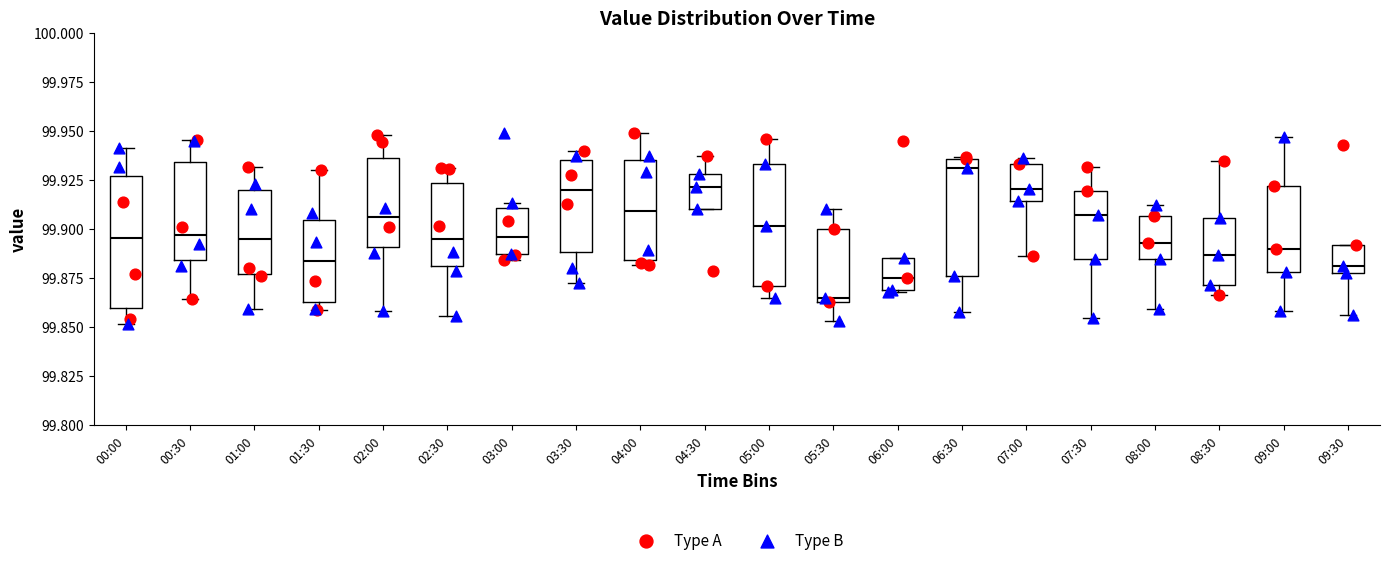

Reading left to right, read every box against the y-axis: the position of its median line, the range the box covers, and the ends of its whiskers. The values are not printed on the chart, so give them approximately, as read against the axis.

00:00: median 99.895, box 99.860 to 99.925, whiskers 99.850 to 99.940
00:30: median 99.895, box 99.885 to 99.935, whiskers 99.865 to 99.945
01:00: median 99.895, box 99.875 to 99.920, whiskers 99.860 to 99.930
01:30: median 99.885, box 99.865 to 99.905, whiskers 99.860 to 99.930
02:00: median 99.905, box 99.890 to 99.935, whiskers 99.860 to 99.950
02:30: median 99.895, box 99.880 to 99.925, whiskers 99.855 to 99.930
03:00: median 99.895, box 99.885 to 99.910, whiskers 99.885 (just below the box's lower edge) to 99.915
03:30: median 99.920, box 99.890 to 99.935, whiskers 99.875 to 99.940
04:00: median 99.910, box 99.885 to 99.935, whiskers 99.880 to 99.950
04:30: median 99.920, box 99.910 to 99.930, whiskers 99.910 to 99.935
05:00: median 99.900, box 99.870 to 99.935, whiskers 99.865 to 99.945
05:30: median 99.865 (just above the box's lower edge), box 99.865 to 99.900, whiskers 99.855 to 99.910
06:00: median 99.875, box 99.870 to 99.885, whiskers 99.870 to 99.885
06:30: median 99.930, box 99.875 to 99.935, whiskers 99.860 to 99.935
07:00: median 99.920, box 99.915 to 99.935, whiskers 99.885 to 99.935 (just above the box's upper edge)
07:30: median 99.905, box 99.885 to 99.920, whiskers 99.855 to 99.930
08:00: median 99.895, box 99.885 to 99.905, whiskers 99.860 to 99.910
08:30: median 99.885, box 99.870 to 99.905, whiskers 99.865 to 99.935
09:00: median 99.890, box 99.880 to 99.920, whiskers 99.860 to 99.945
09:30: median 99.880, box 99.875 to 99.890, whiskers 99.855 to 99.890